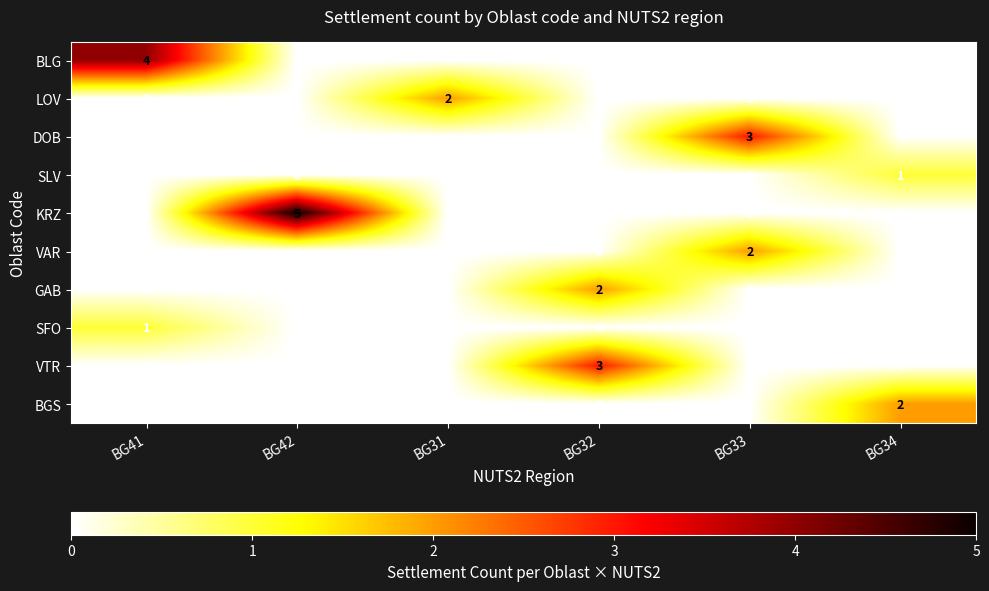

Between BG31 and BG33, which series saw the biggest shift?

DOB